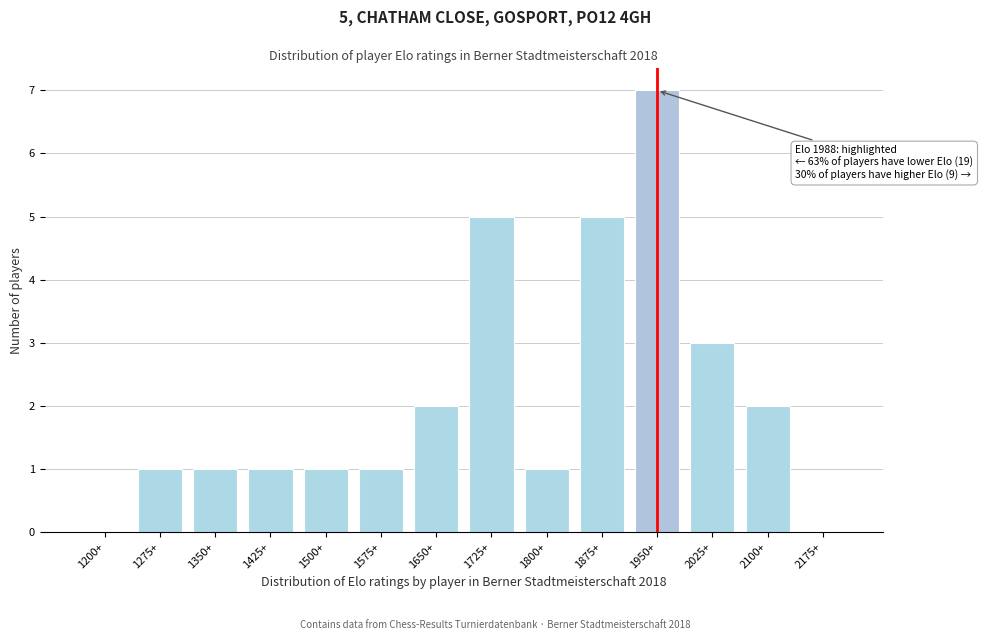

Reading left to right, list all the values displayed in this chart.

1200+=0	1275+=1	1350+=1	1425+=1	1500+=1	1575+=1	1650+=2	1725+=5	1800+=1	1875+=5	1950+=7	2025+=3	2100+=2	2175+=0